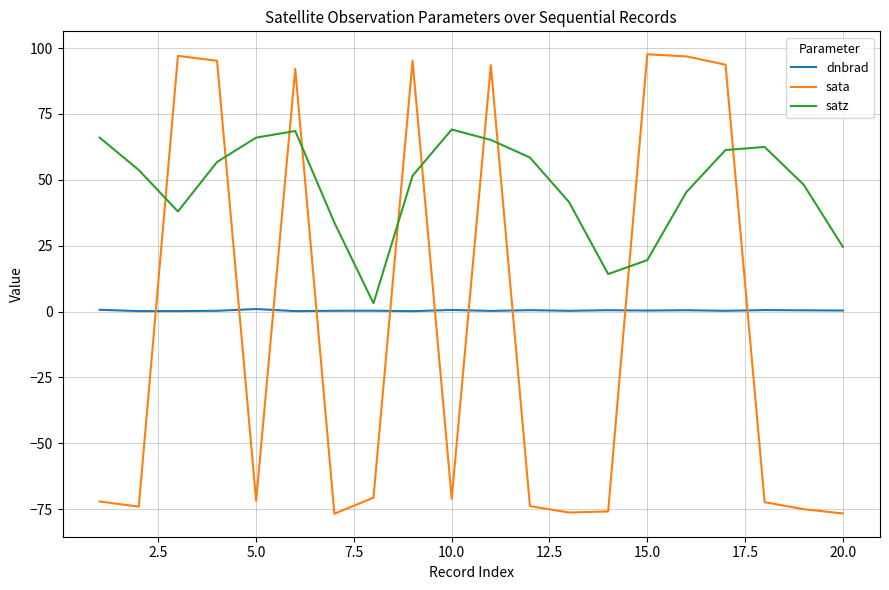

How many times do sata and dnbrad cross each other?

10